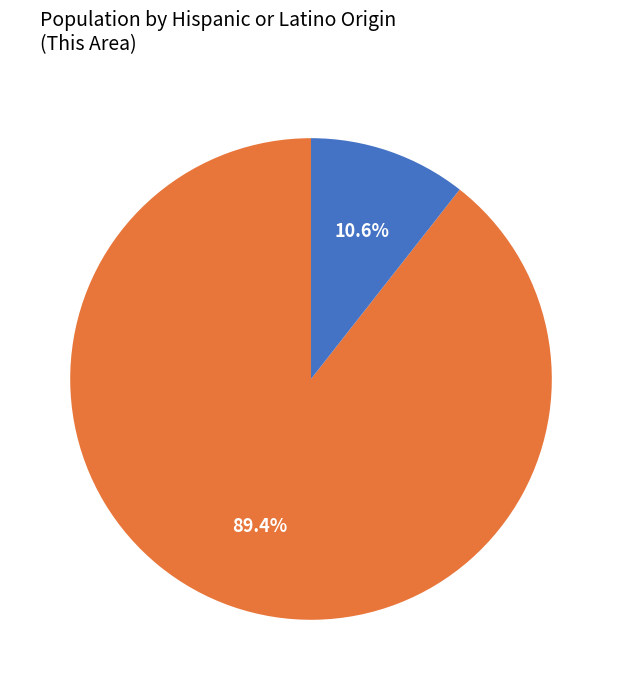

Which slice is the smallest?

Hispanic or Latino